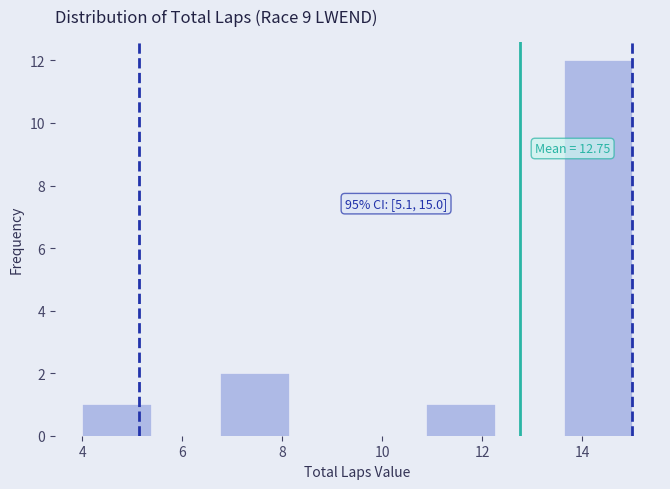

Over which range of the x-axis is the bar tallest?

13.6 to 15.0